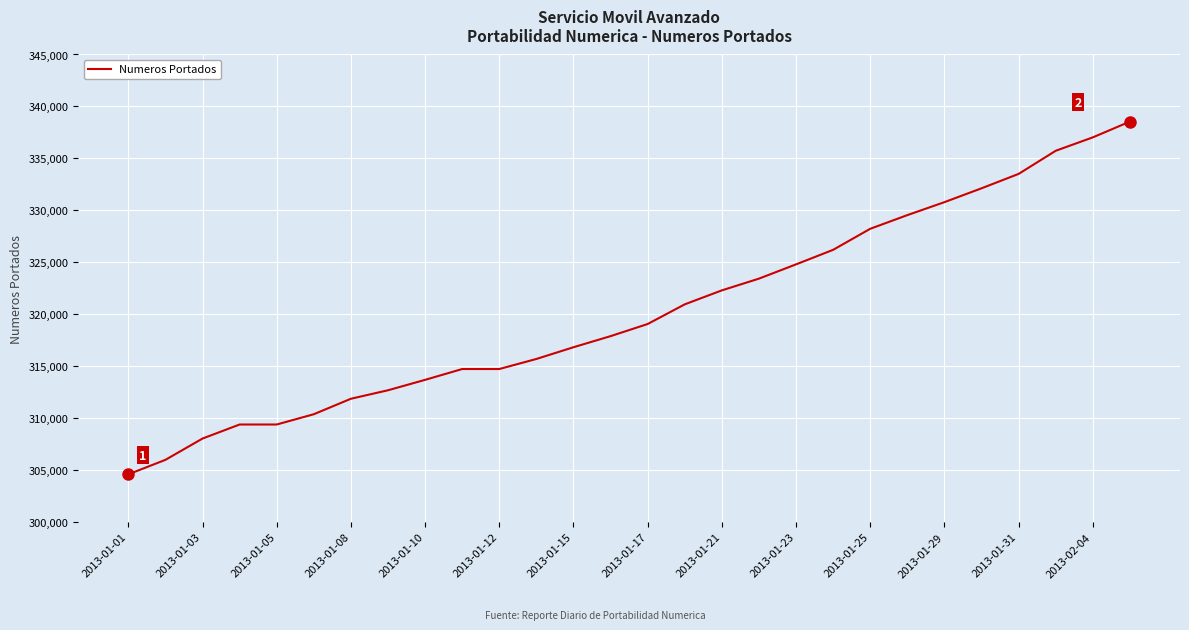

What is the smallest value displayed?

304573